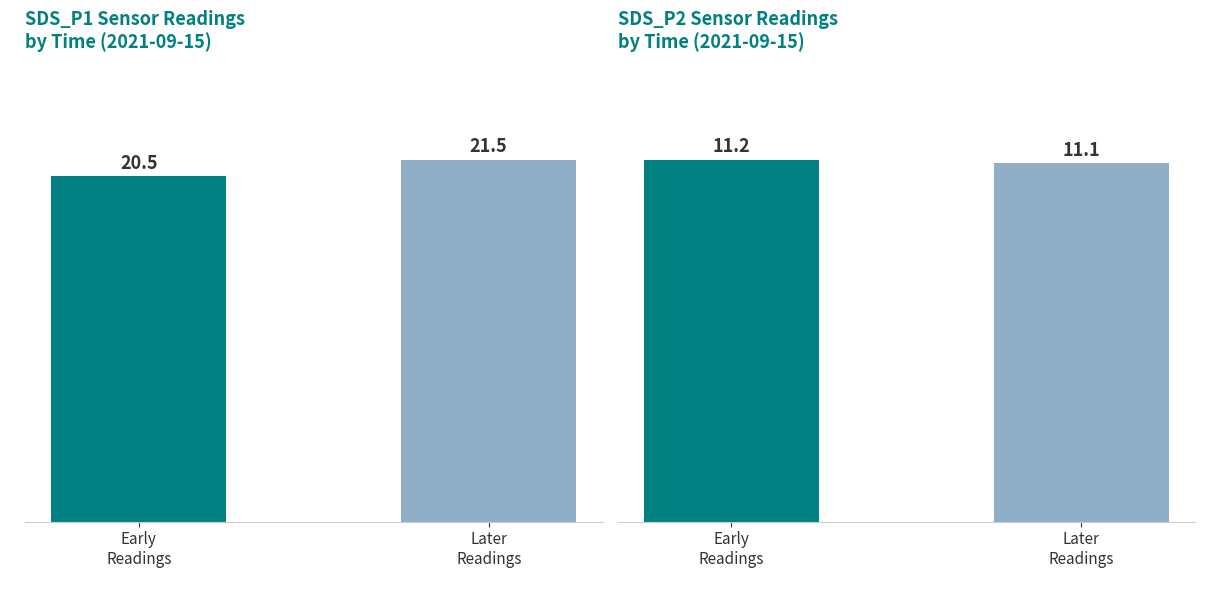

List the series in order of their overall mean, highest first.

SDS_P1, SDS_P2